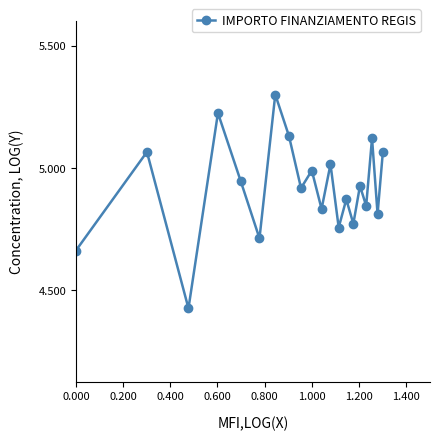

What is the maximum value shown in the chart?

5.3